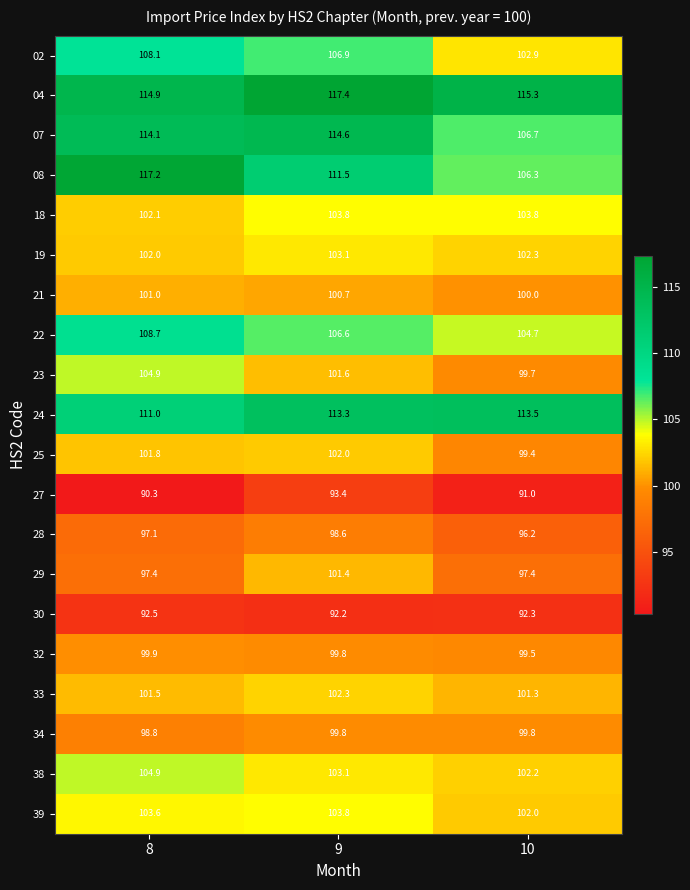

What is the difference between the 21 values at 10 and 8?

1.0